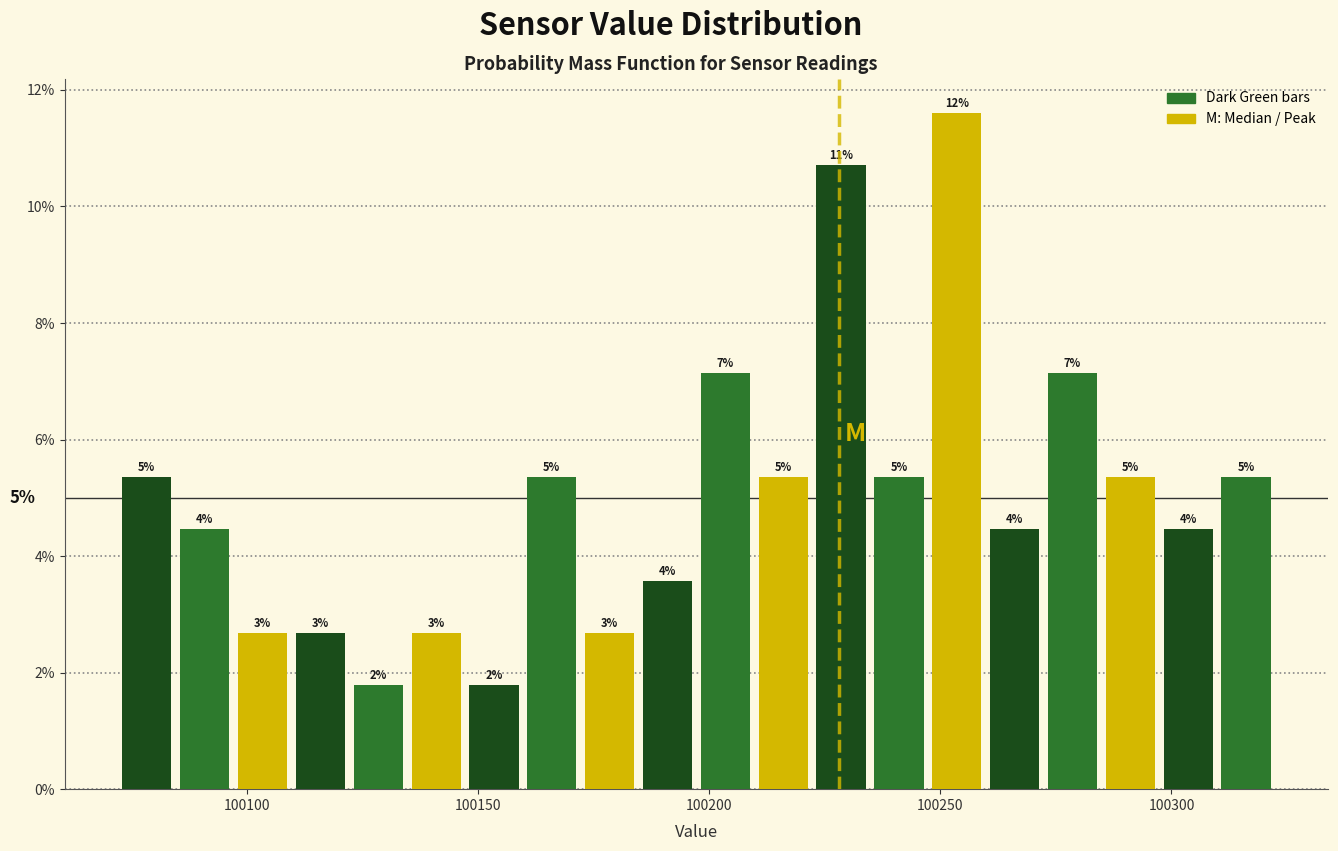

Around what value on the x-axis is the tallest bar? Give the approximate position of its centre, as read against the axis.

100255